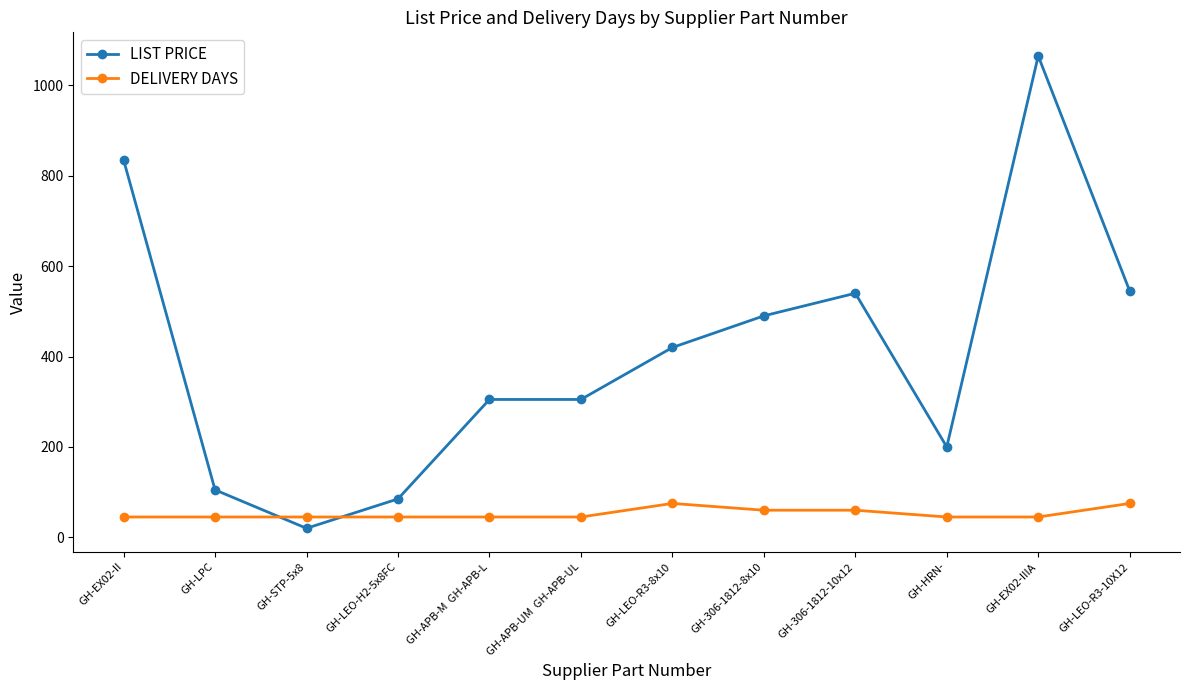

At which label does LIST PRICE reach its peak?

GH-EX02-IIIA